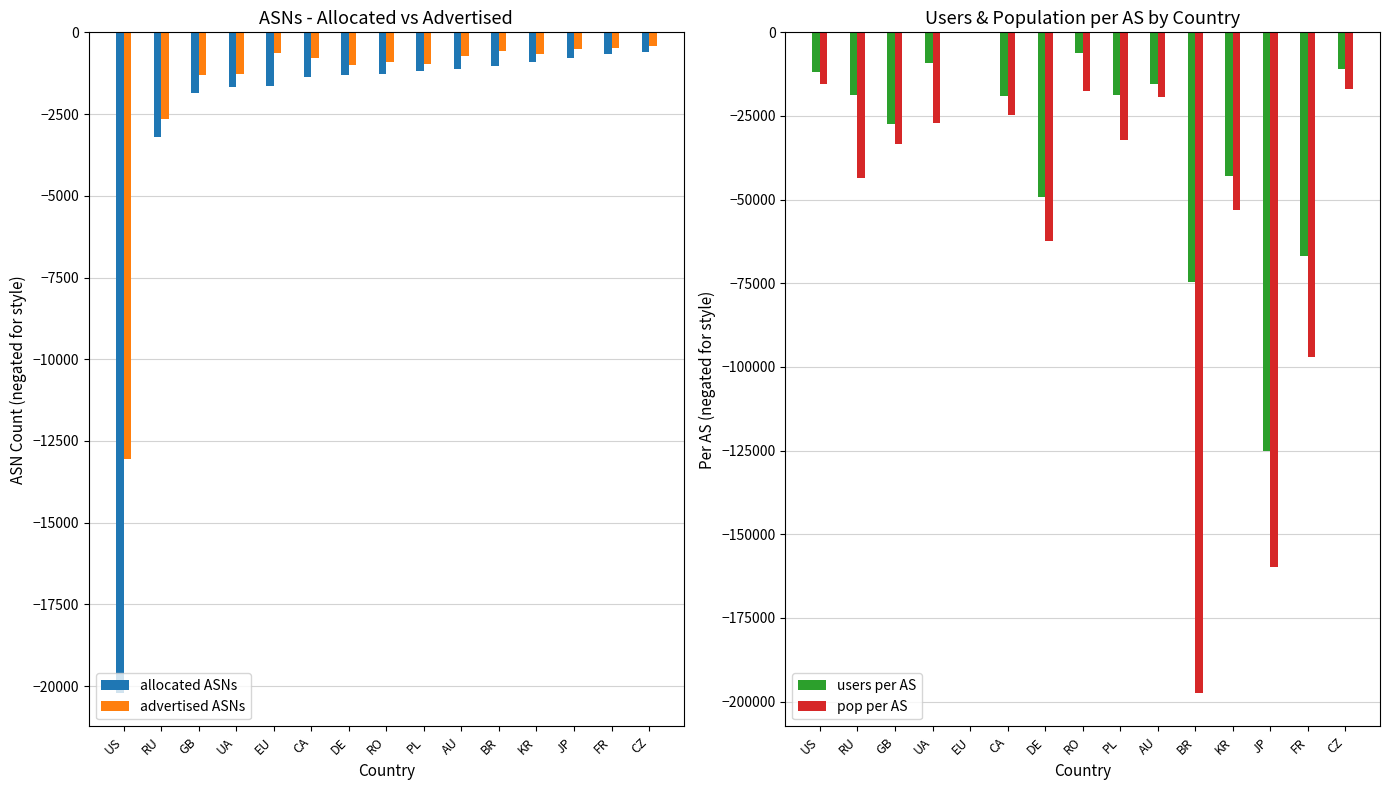

How many distinct data groups are displayed?

4